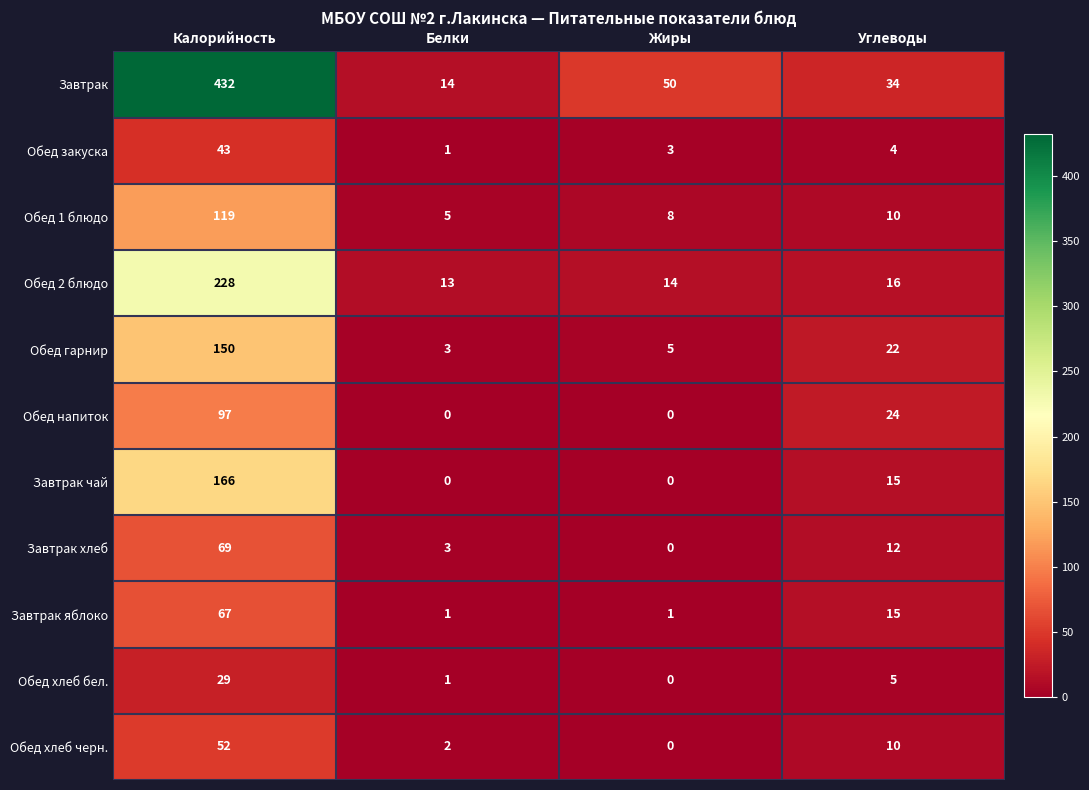

What is the difference between the maximum and minimum values in the Завтрак чай series?

166